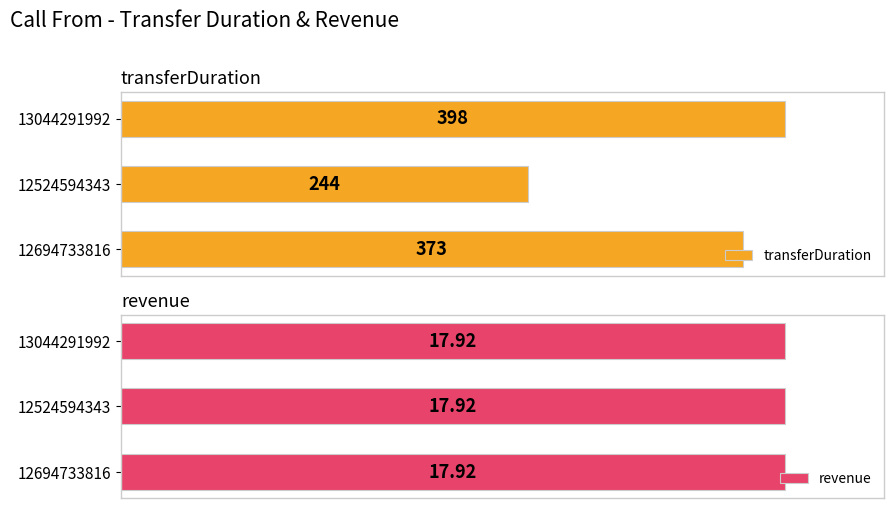

Which series has the largest total across all categories?

transferDuration